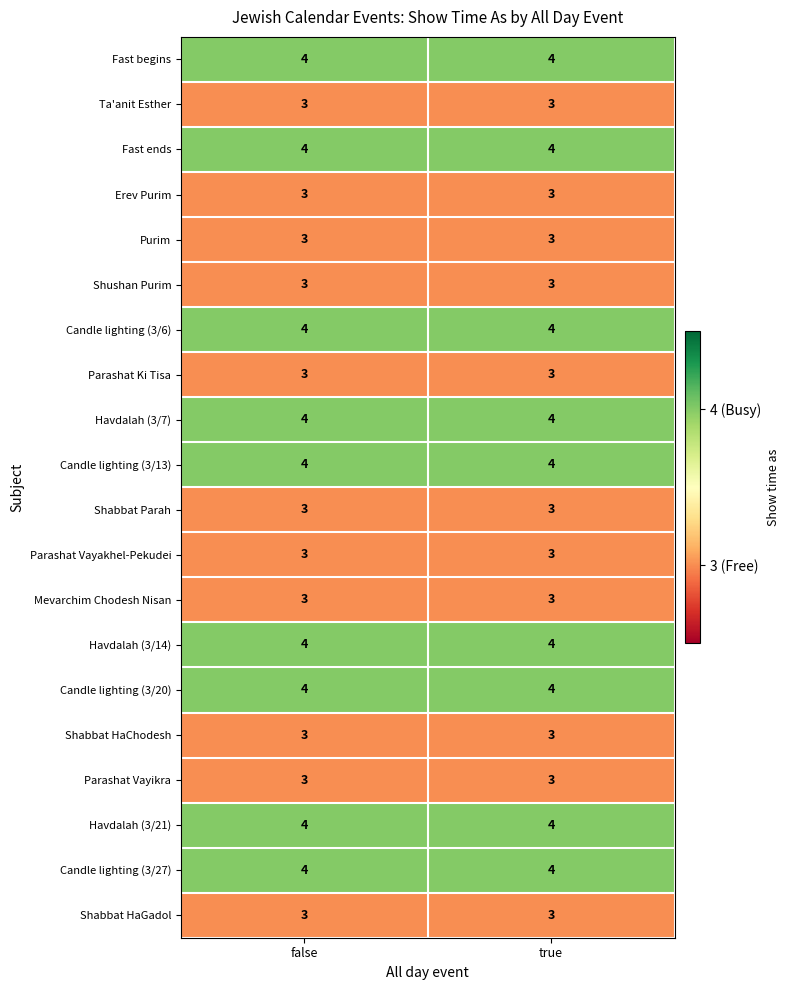

What is the total value across all series at false?

69